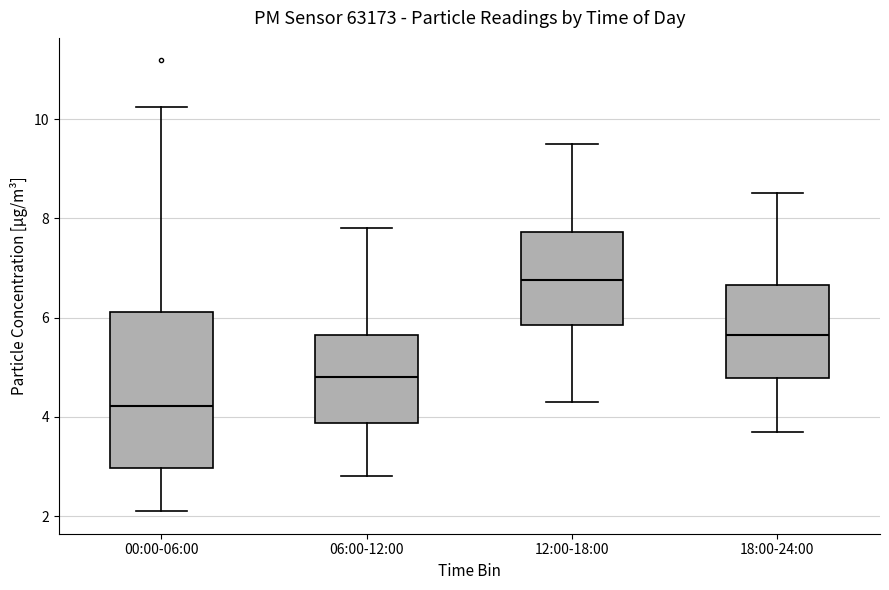

Which box is the tallest, from its lower edge to its upper edge?

00:00-06:00